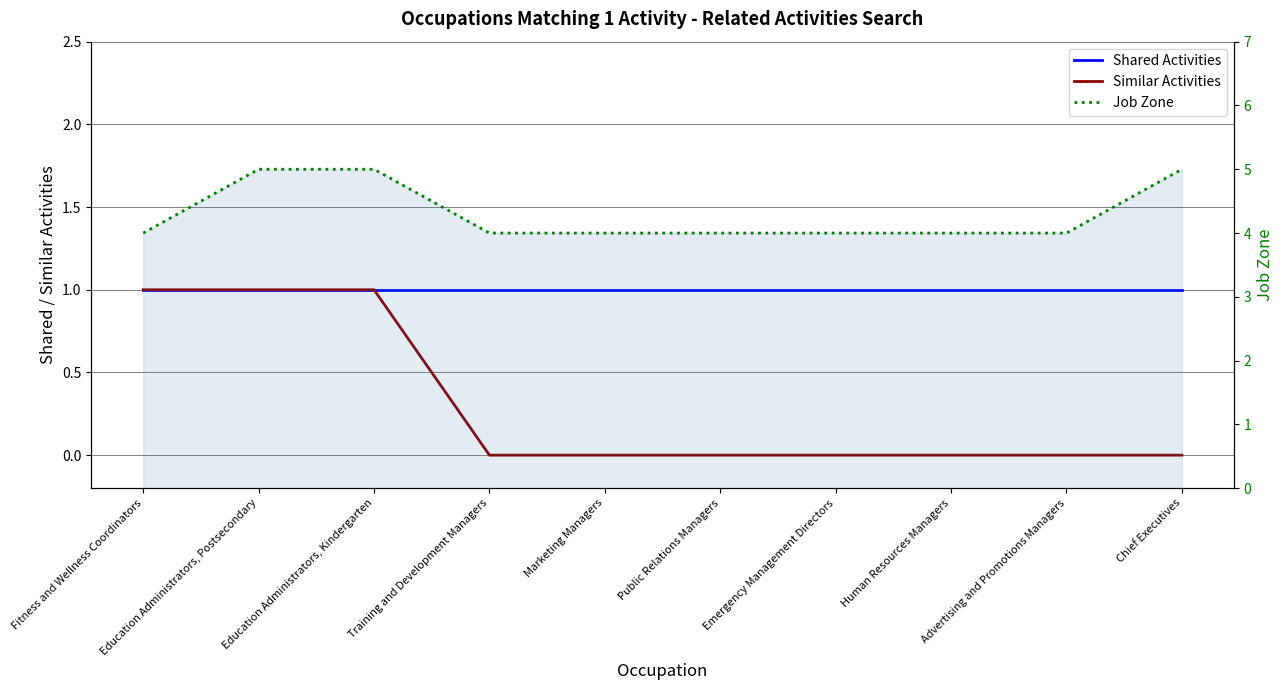

Read the Shared Activities value at Chief Executives.

1